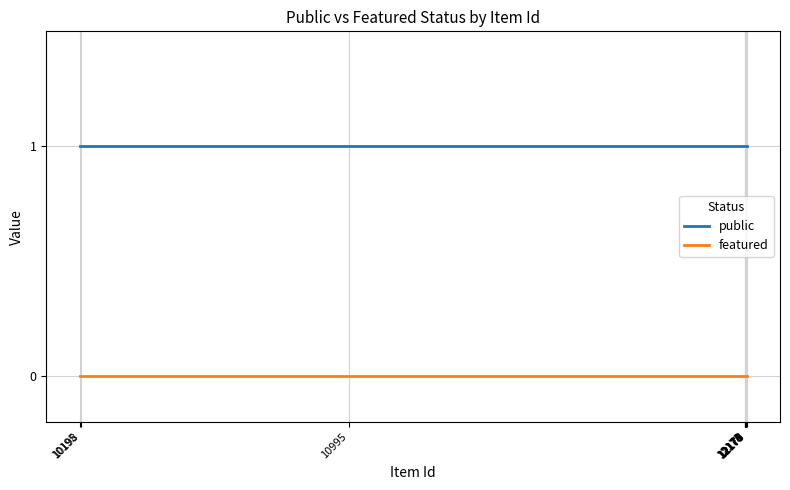

Is this an area chart (filled region under the line)?

No